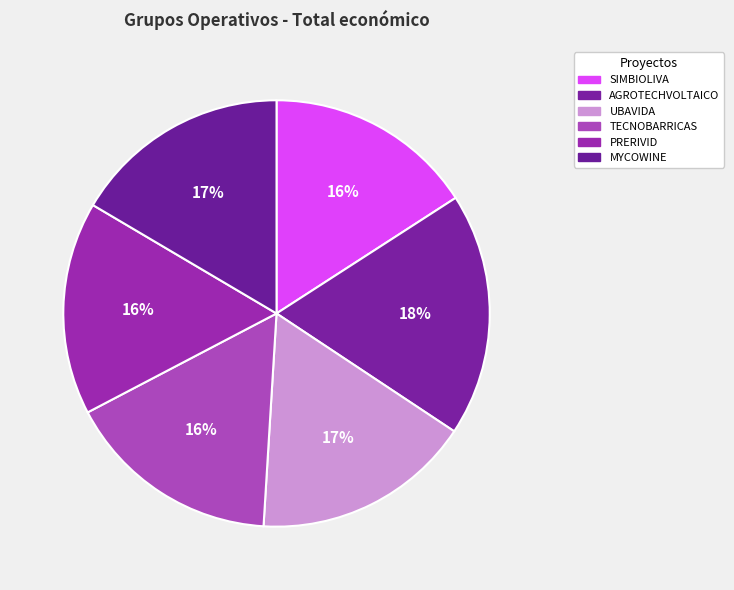

To the nearest percent, what percentage of the pie is UBAVIDA?

17%